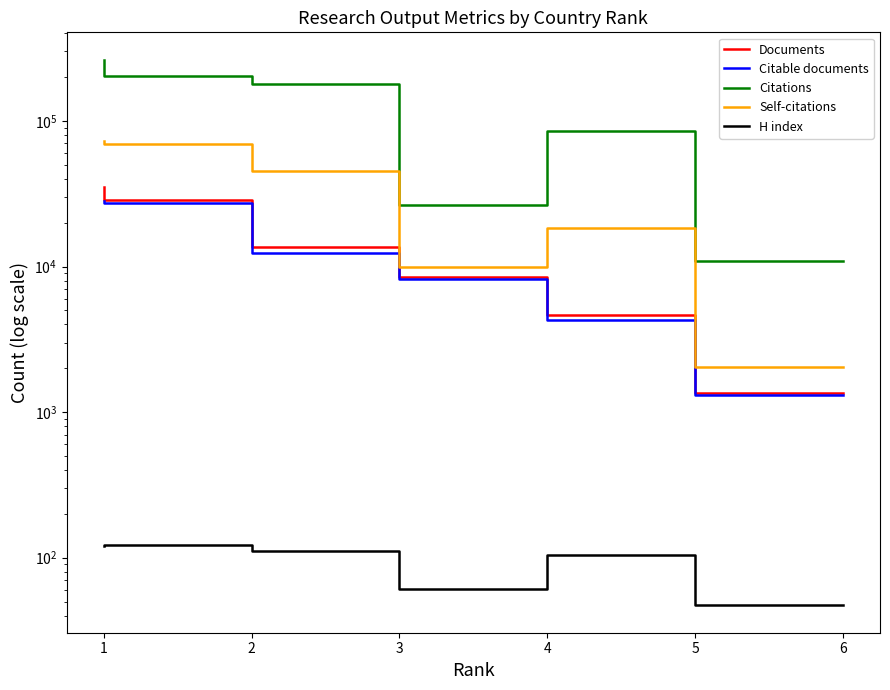

Which series has the widest spread of values?

Citations